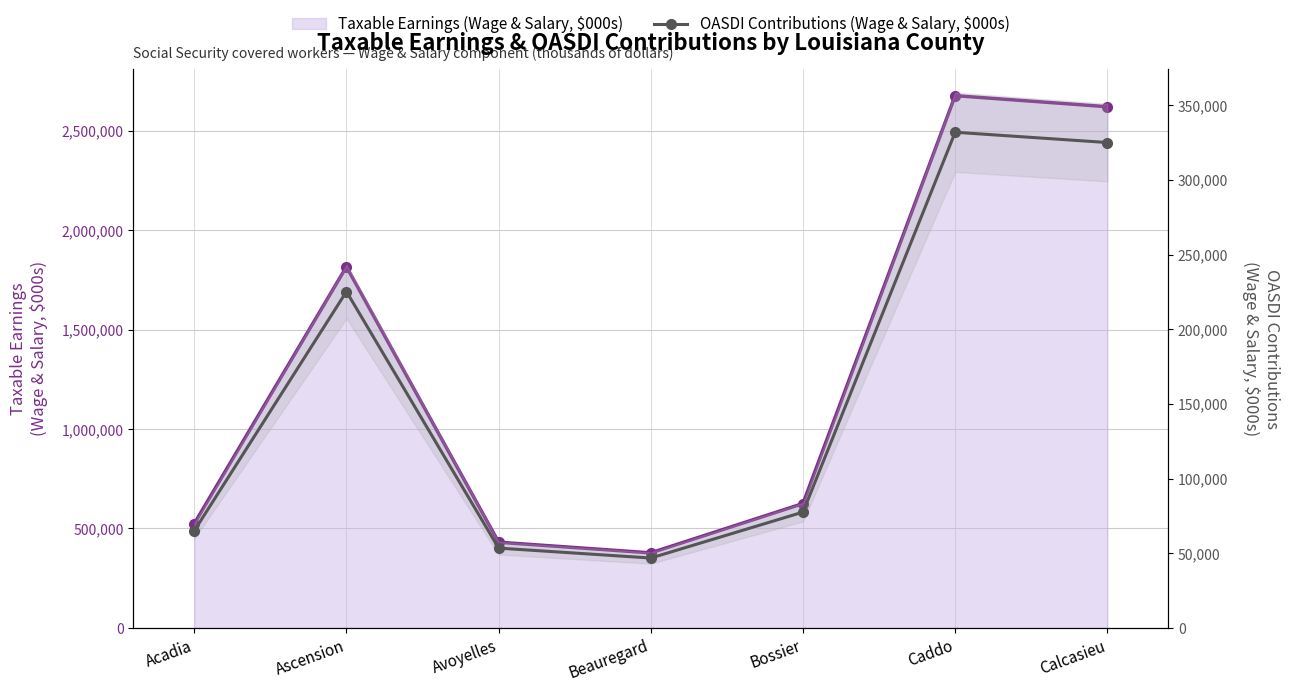

What is the difference between the OASDI Contributions (Wage & Salary, $000s) values at Bossier and Acadia?

12498